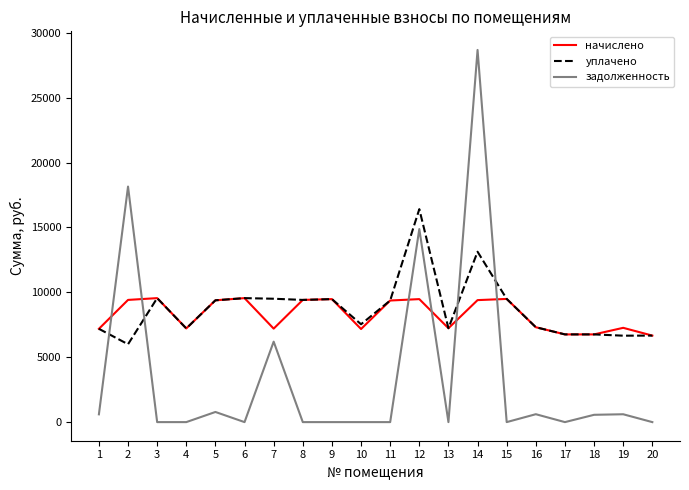

How many times do уплачено and задолженность cross each other?

4